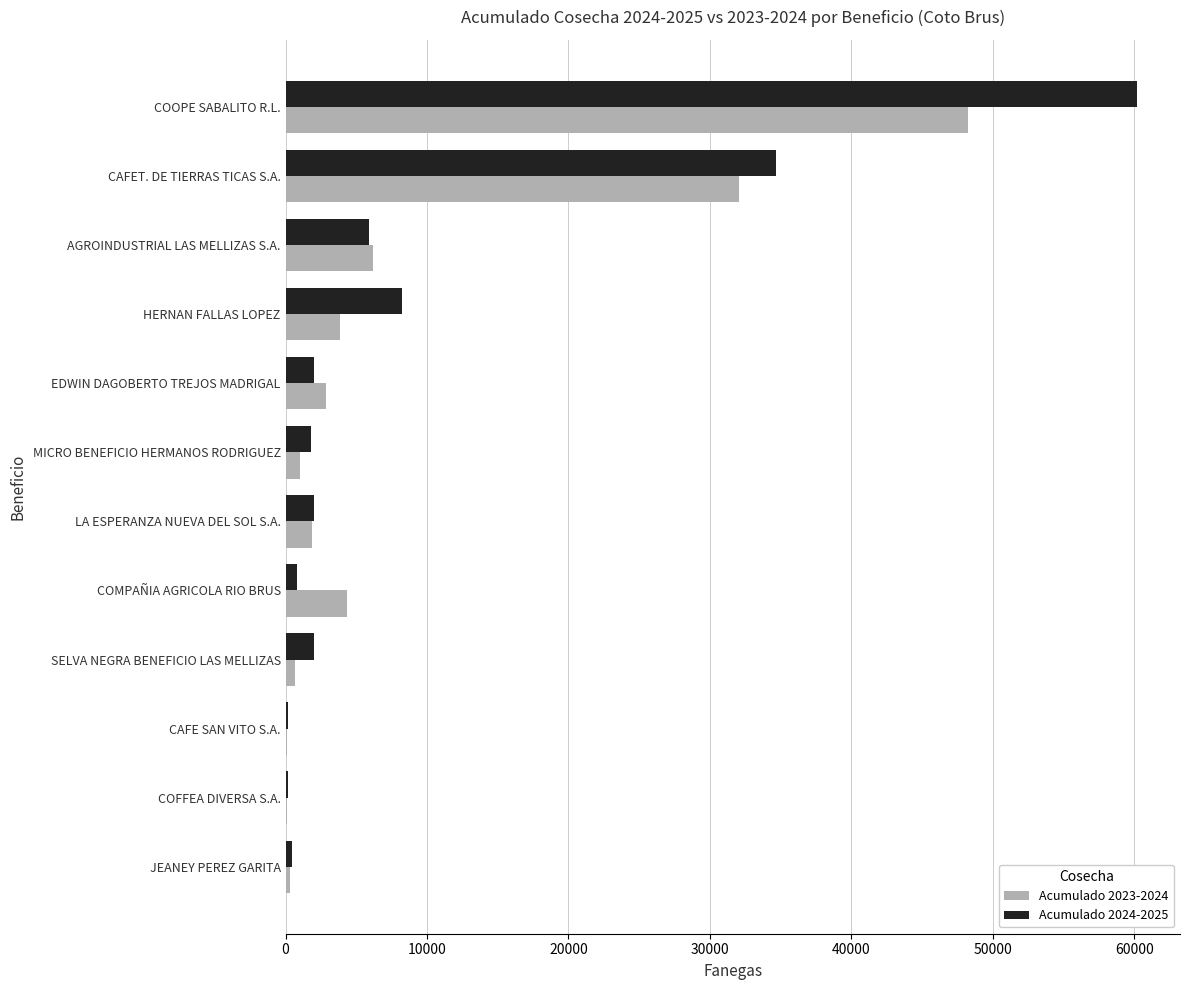

What are all the series names shown in the legend?

Acumulado 2023-2024, Acumulado 2024-2025